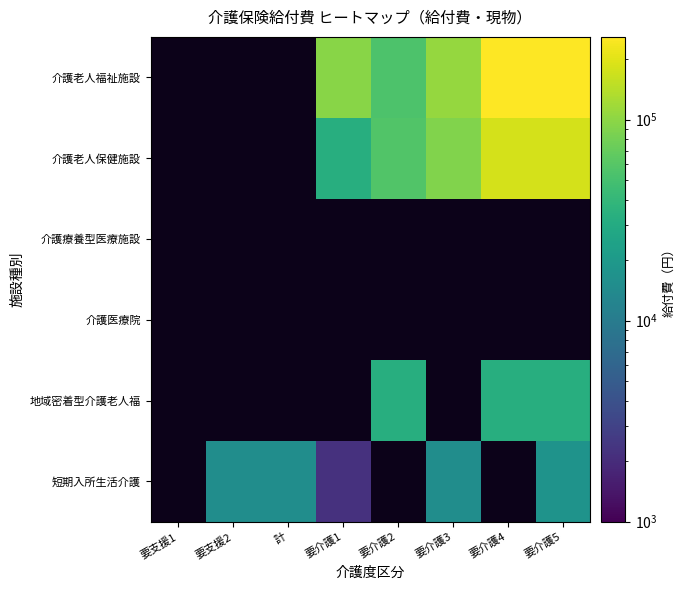

List the series in order of their peak value, highest first.

介護老人福祉施設, 介護老人保健施設, 地域密着型介護老人福, 短期入所生活介護, 介護療養型医療施設, 介護医療院